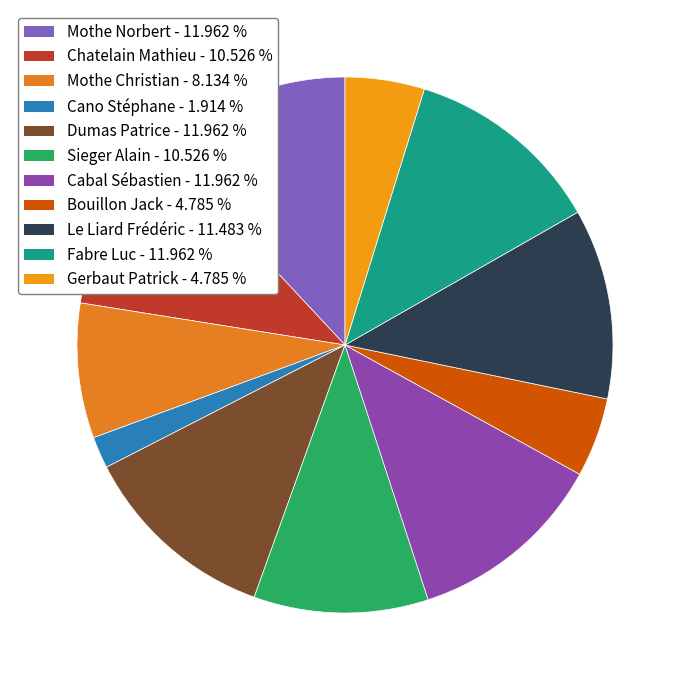

Does any single category account for the majority?

No